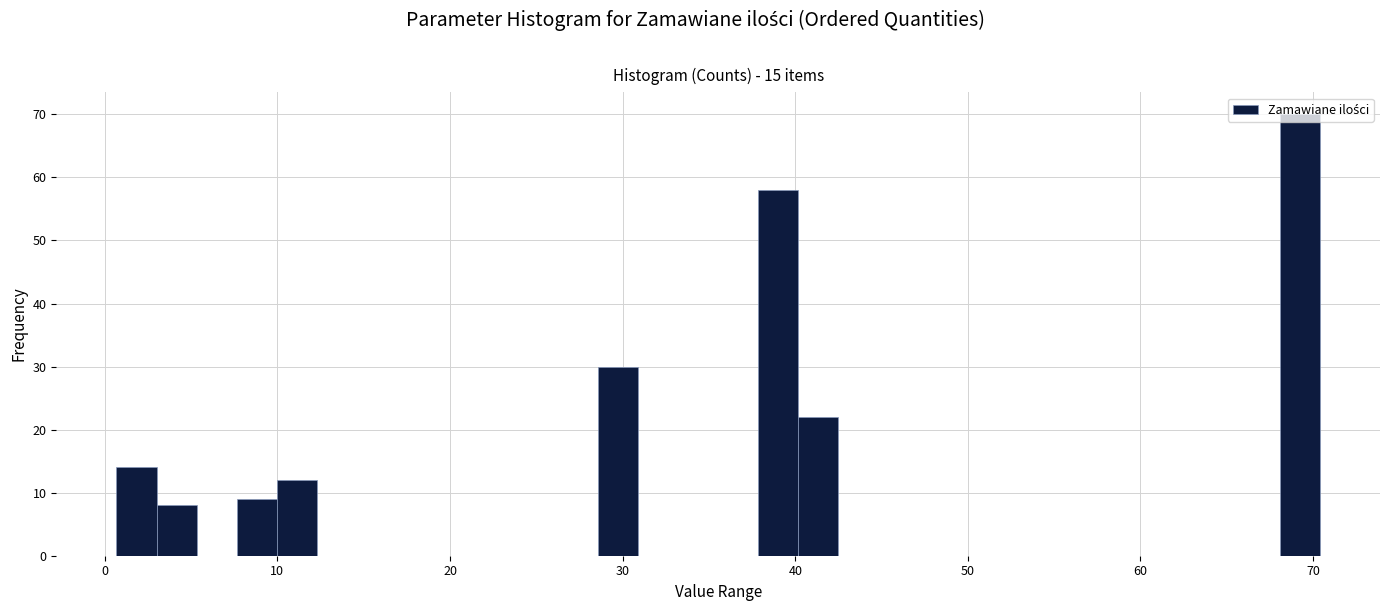

Around what value on the x-axis is the tallest bar? Give the approximate position of its centre, as read against the axis.

69